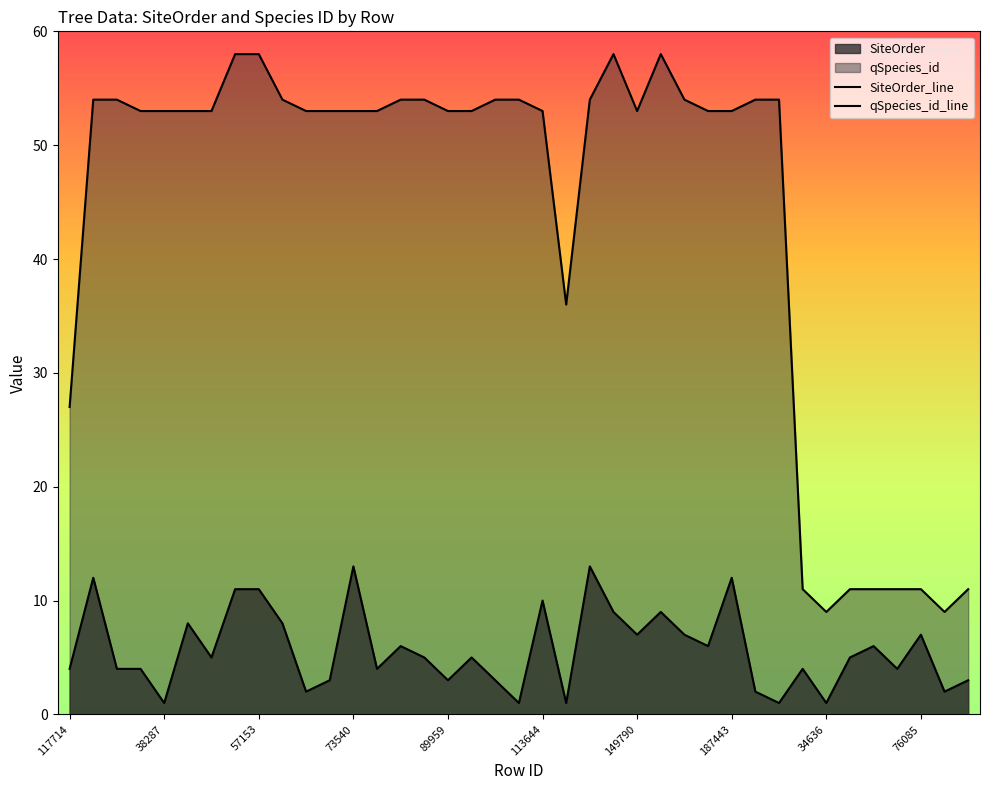

True or false: qSpecies_id and SiteOrder intersect in this chart.

False